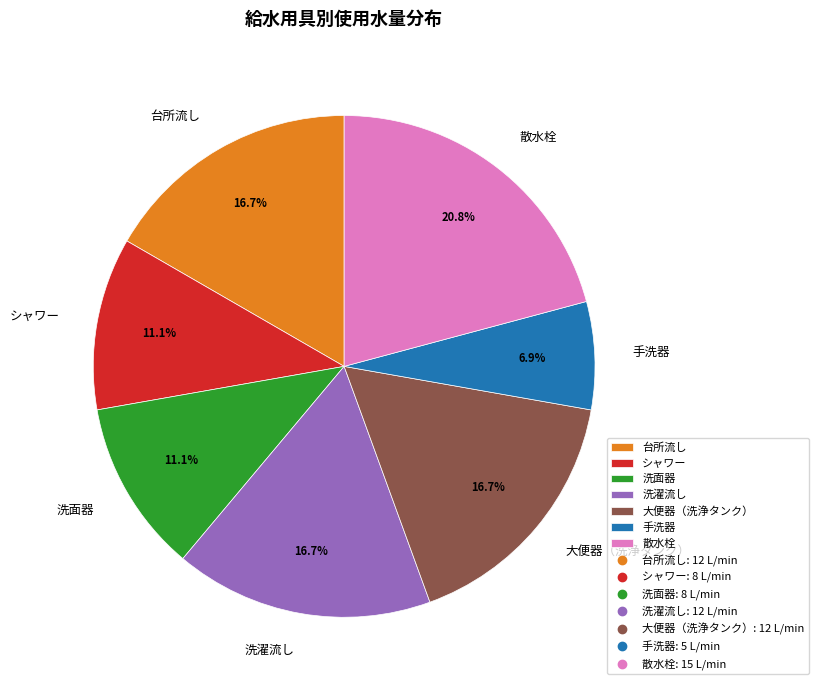

Approximately how many times larger is the value at シャワー compared to 台所流し?

0.7